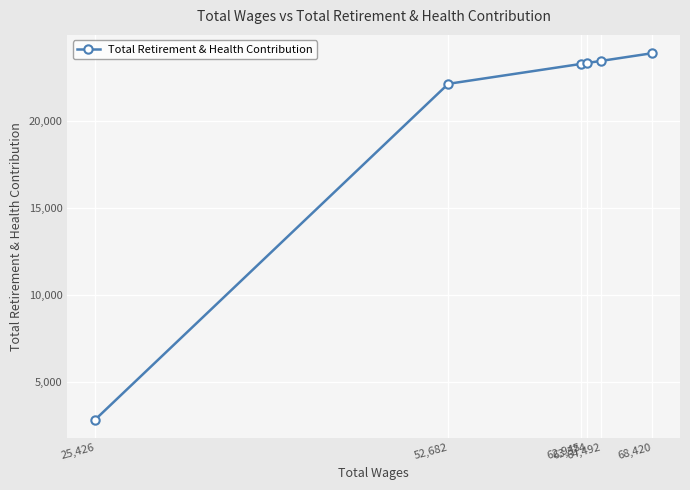

What is the difference between the second highest and minimum values?

20604.2